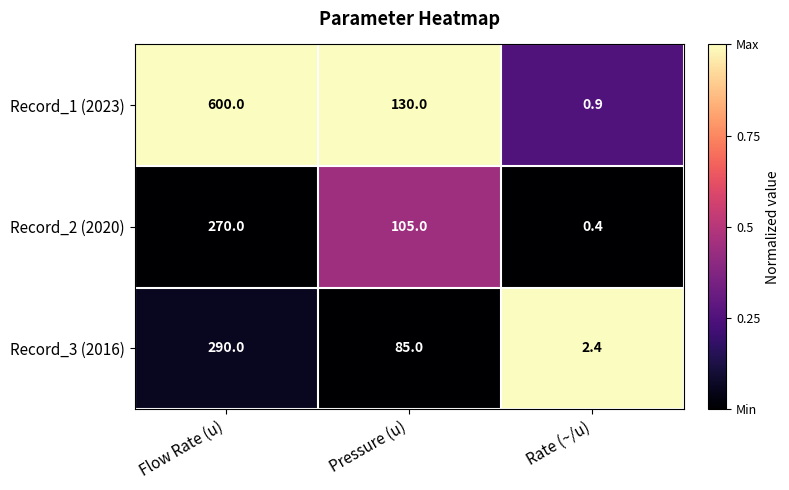

Rank the series by their maximum value, from highest to lowest.

Record_1 (2023), Record_3 (2016), Record_2 (2020)